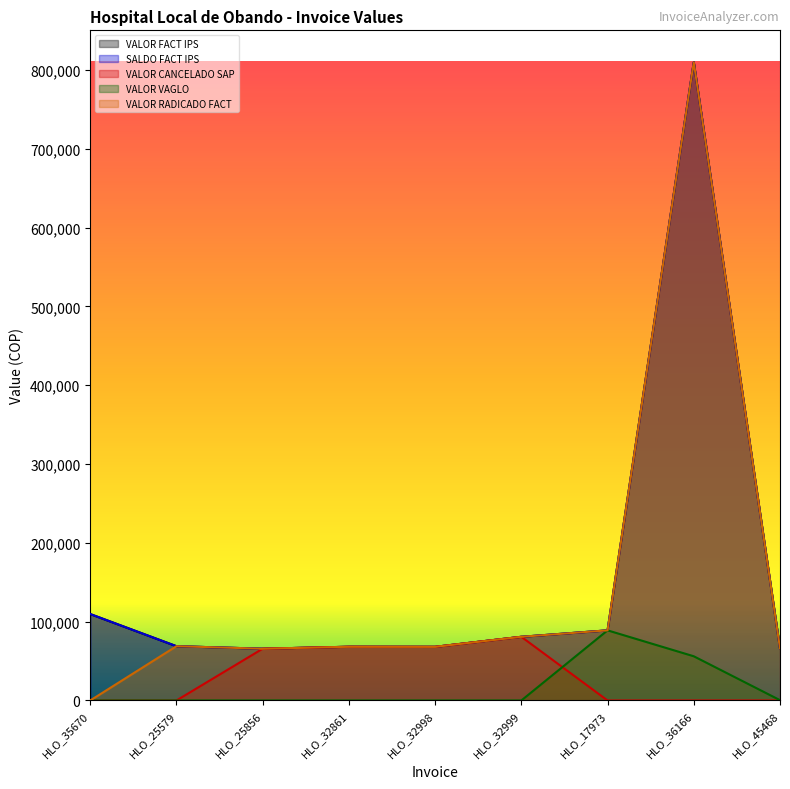

Reading left to right, extract all data points from this chart.

VALOR FACT IPS: 109700	68900	65700	68200	68100	80832	89000	809900	66100
SALDO FACT IPS: 109700	68900	65700	68200	68100	80832	89000	809900	66100
VALOR CANCELADO SAP: 0	0	65700	68200	68100	80832	0	0	0
VALOR VAGLO: 0	0	0	0	0	0	89000	56100	400
VALOR RADICADO FACT: 0	68900	65700	68200	68100	80832	89000	809900	66100